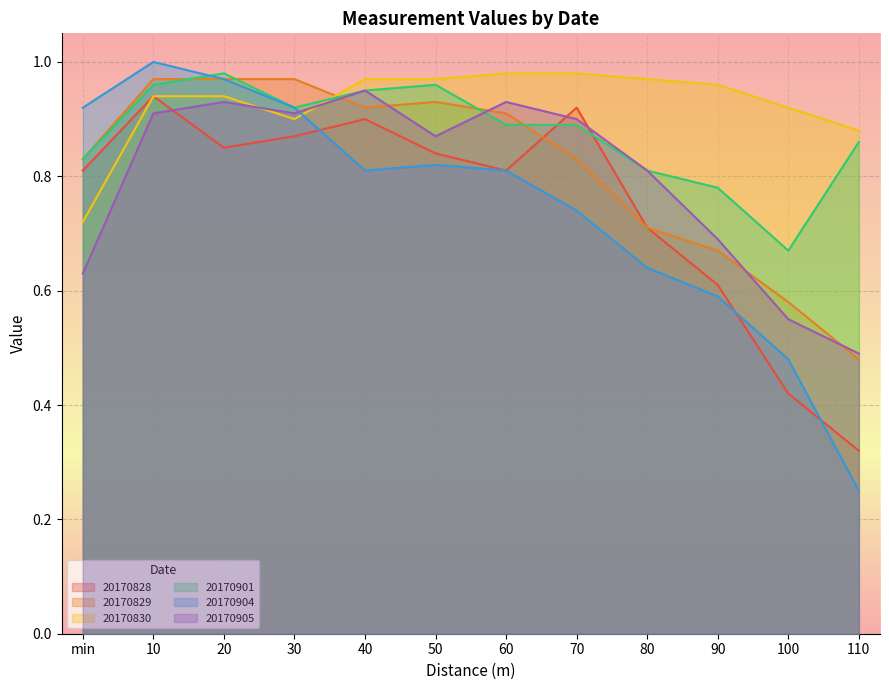

Which series ends up on top after the final intersection of 20170901 and 20170904?

20170901